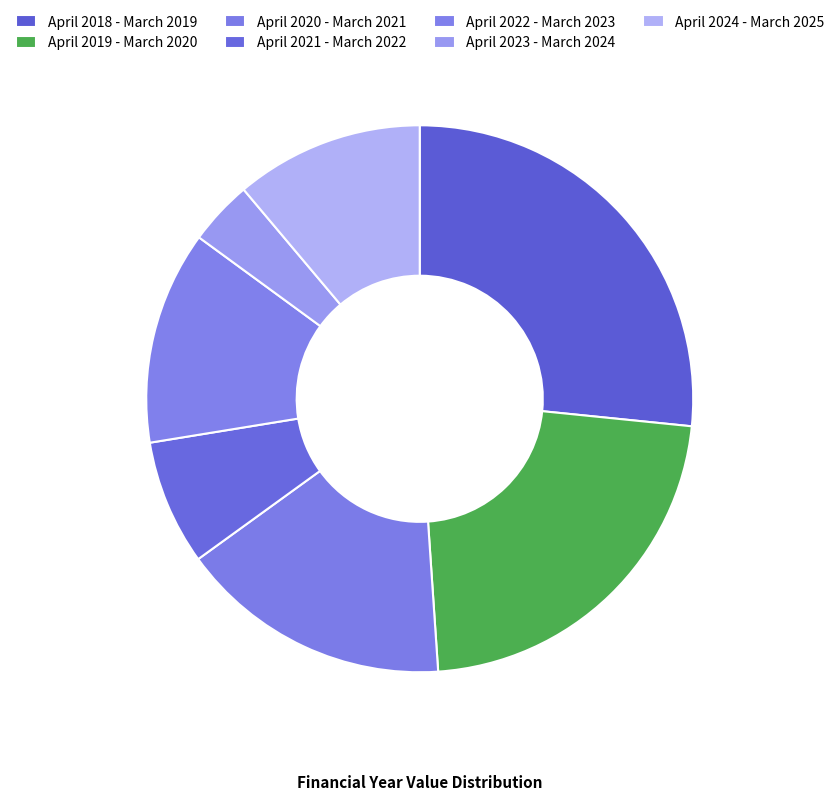

Is it true that April 2019 - March 2020 is 22% of the pie?

True